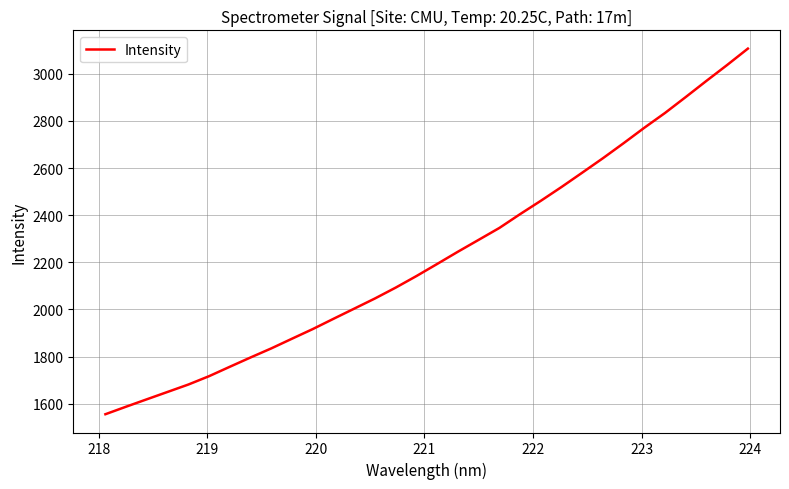

What is the difference between the maximum and minimum values?

1551.2